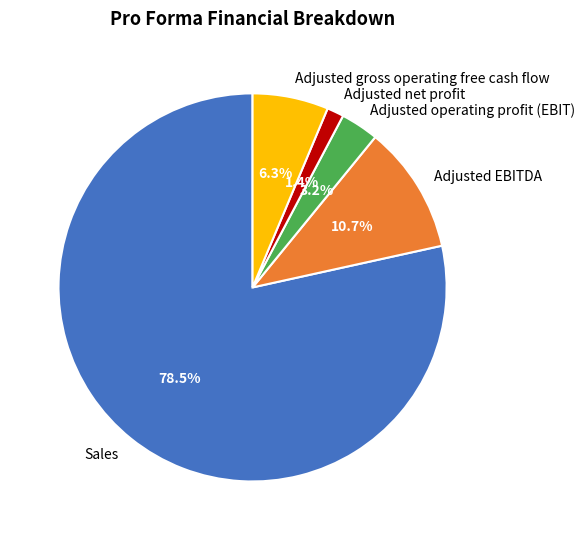

To the nearest percent, what is the difference between the Adjusted gross operating free cash flow and Adjusted net profit slice percentages?

5%